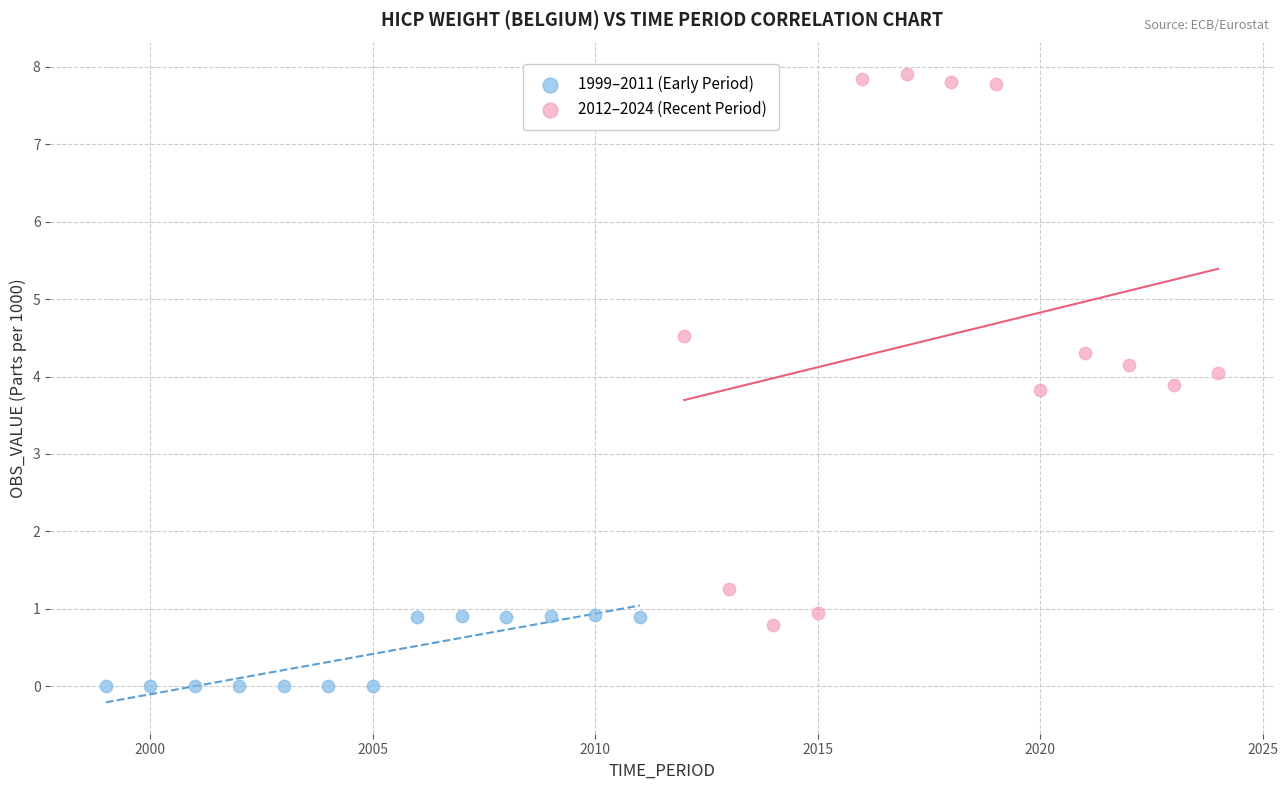

Which series reaches the maximum Y coordinate?

2012–2024 (Recent Period)